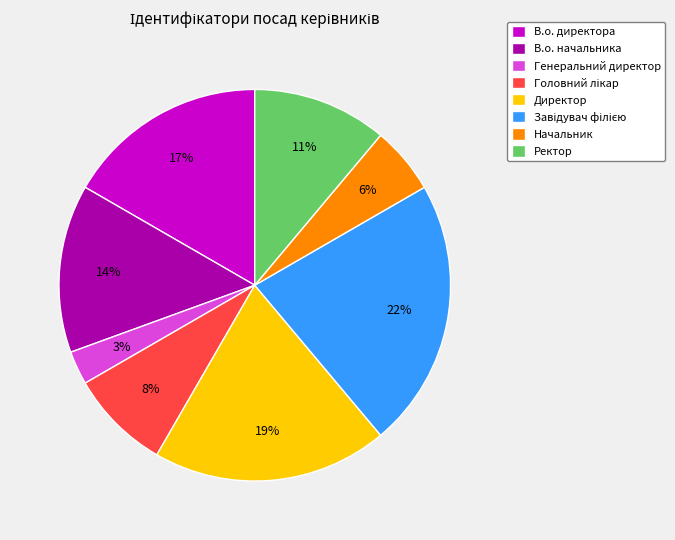

How many slices are in this pie chart?

8